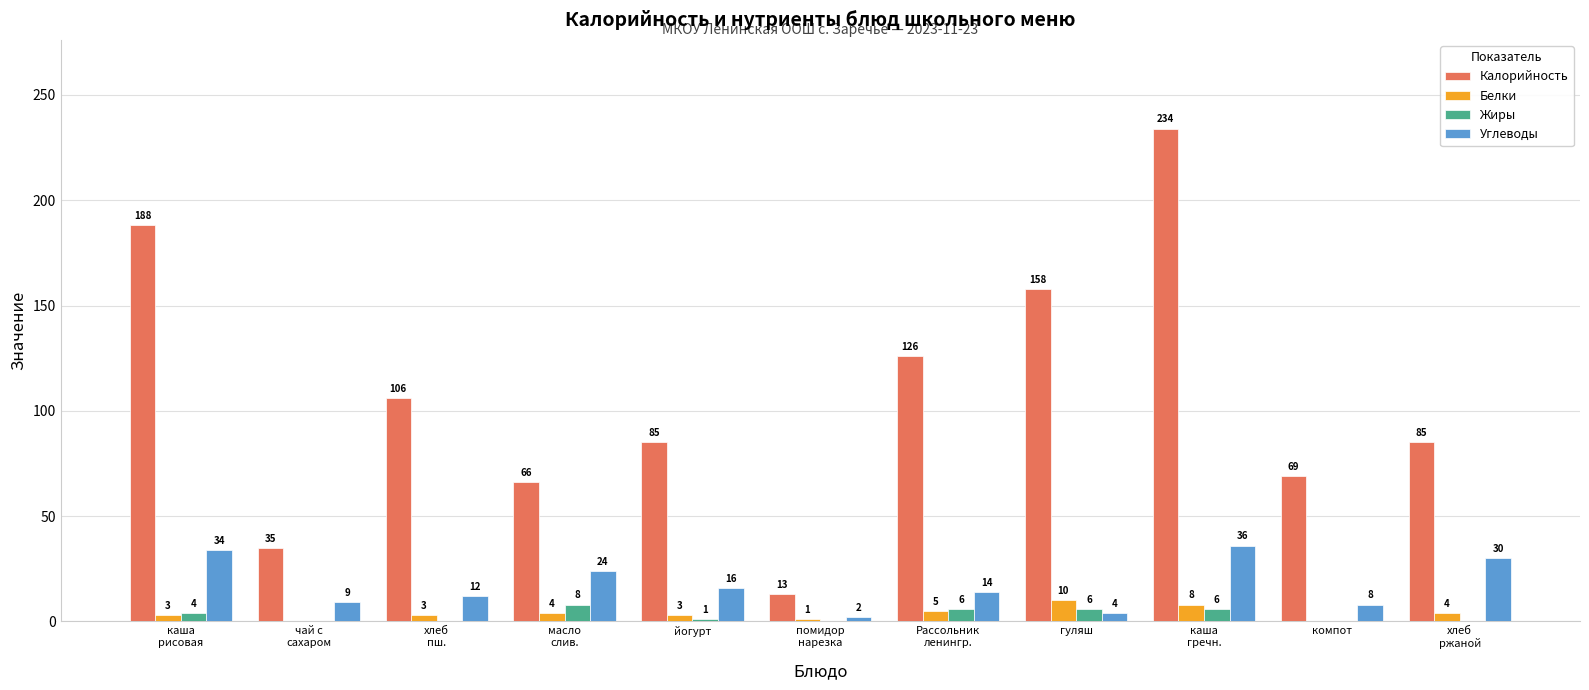

Count the number of categories in the chart.

11